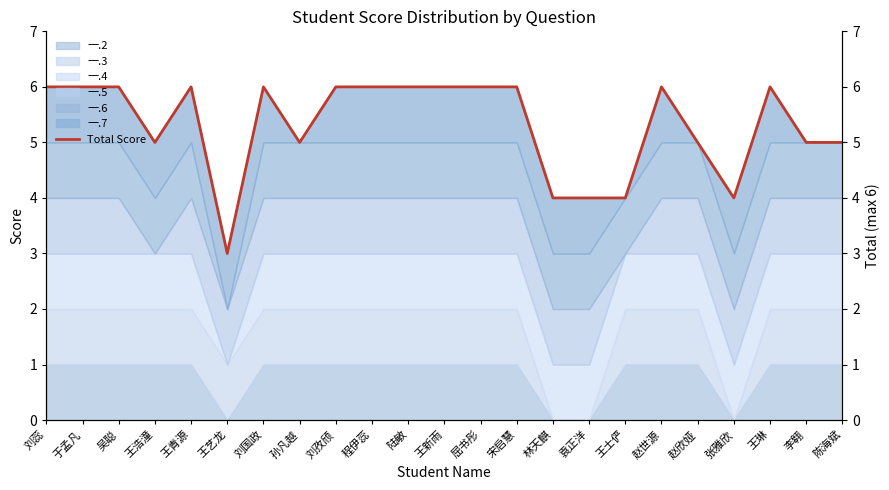

What is the sum of all values?

122